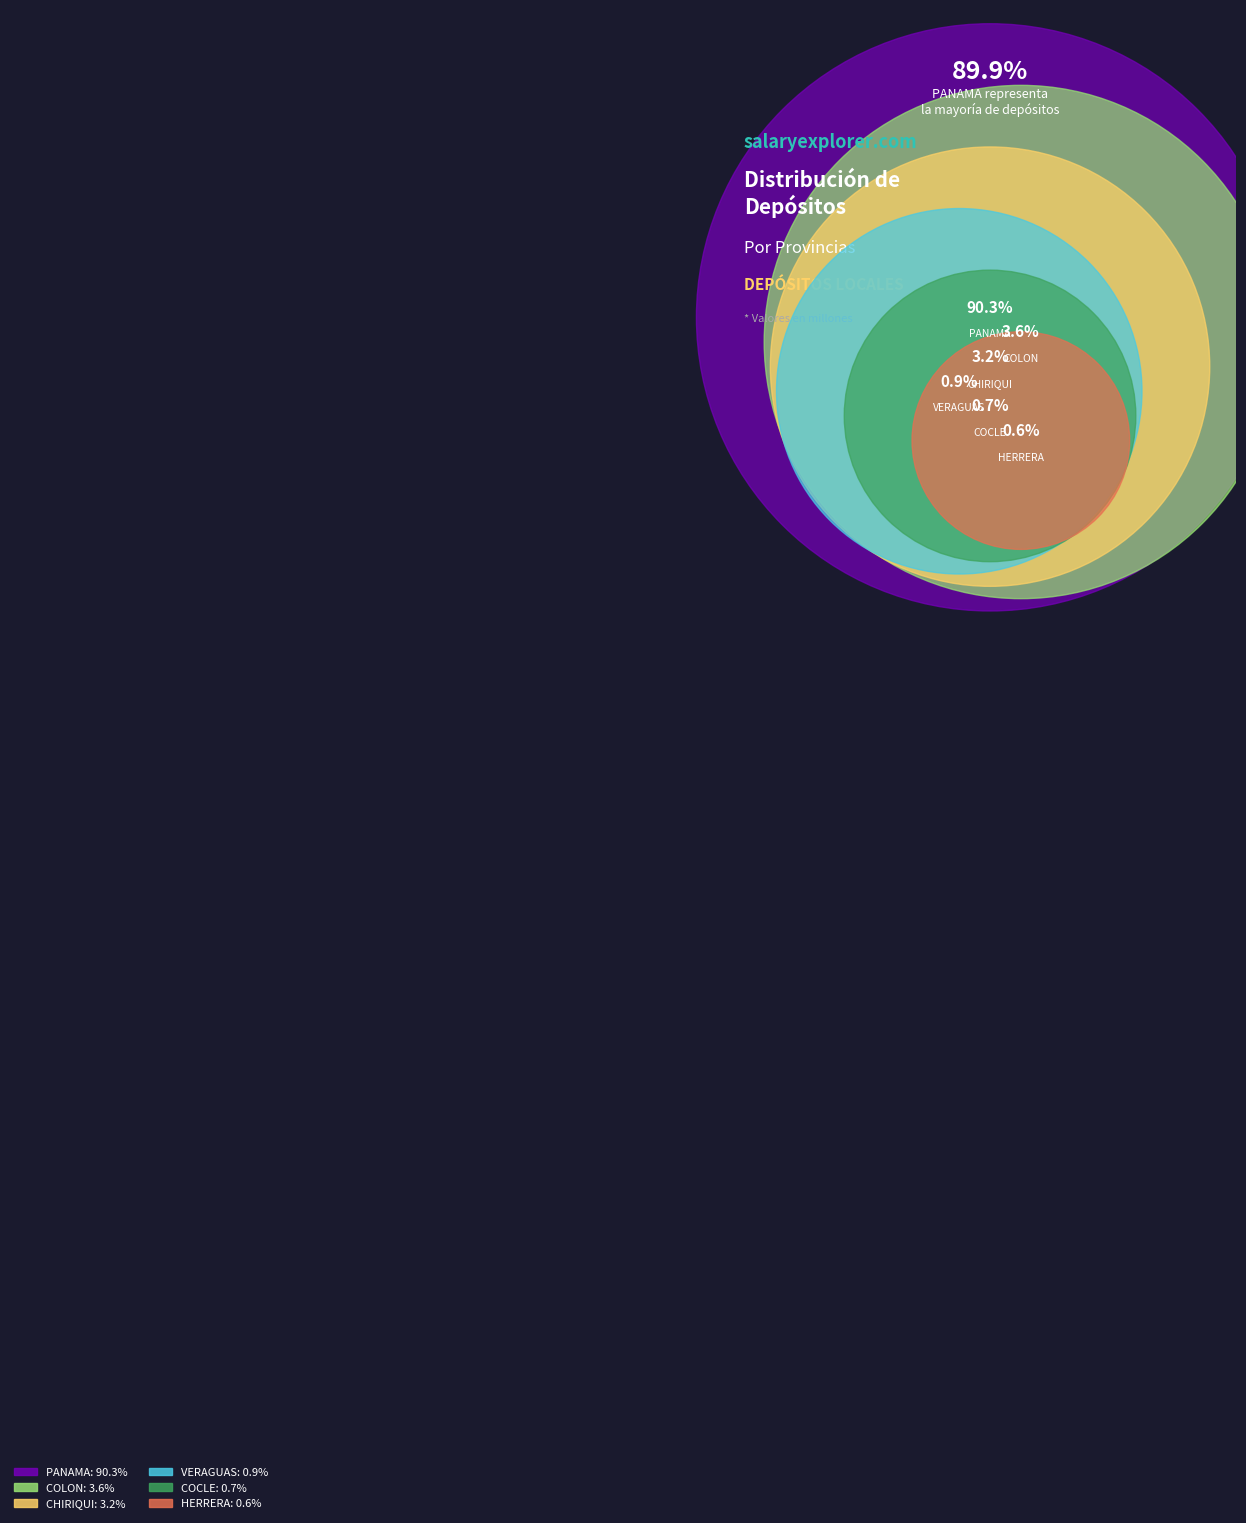

Is there any slice that represents more than half of the pie?

Yes